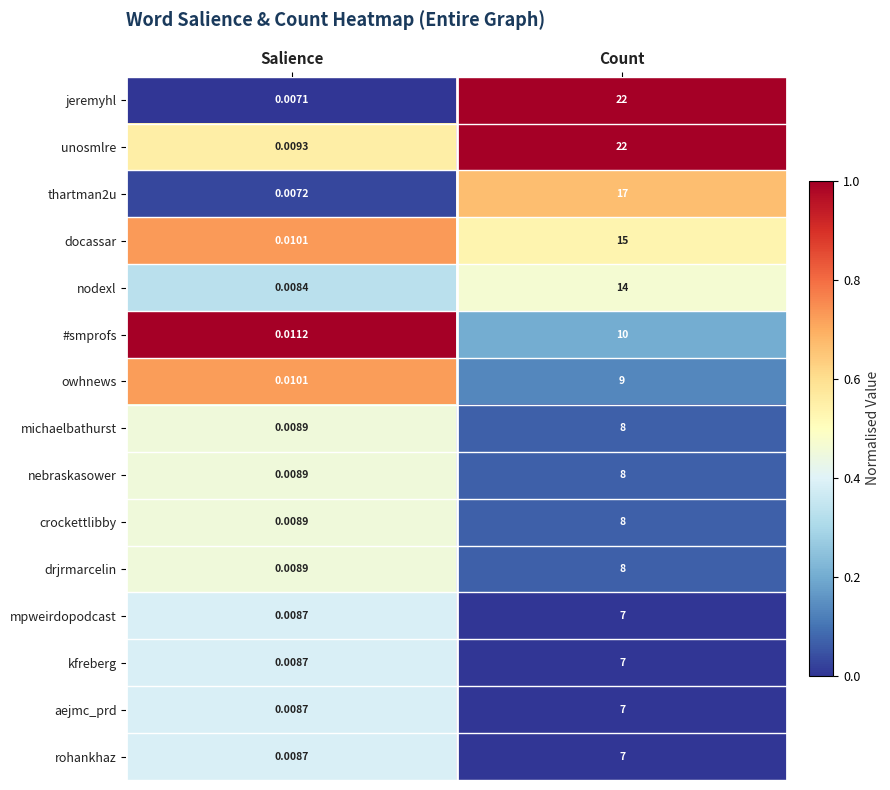

At which label does michaelbathurst reach its minimum?

Salience